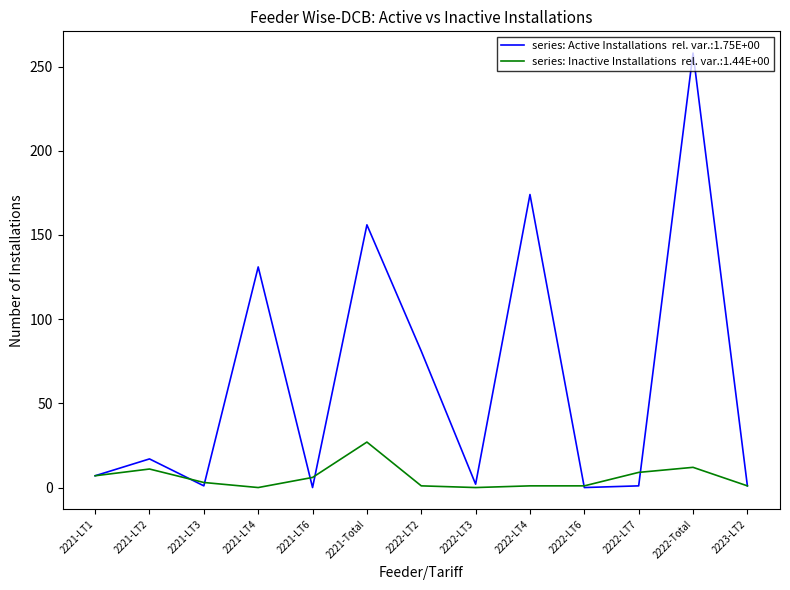

At which category is the sum across all series the highest?

2222-Total